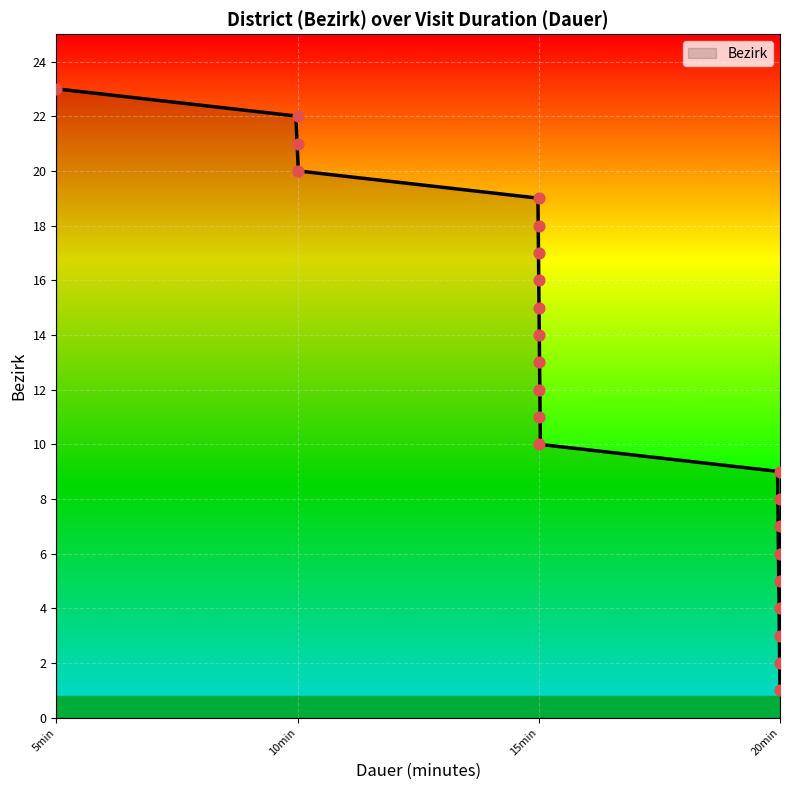

At which label does Bezirk reach its minimum?

20min